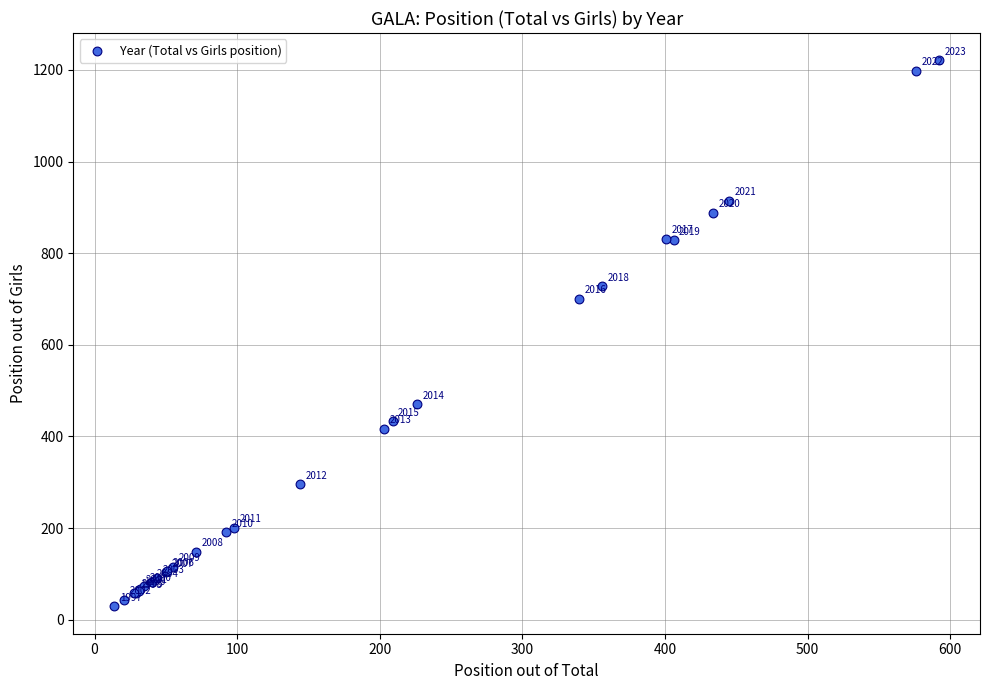

What Y value in the scatter plot is closest to 625?

700